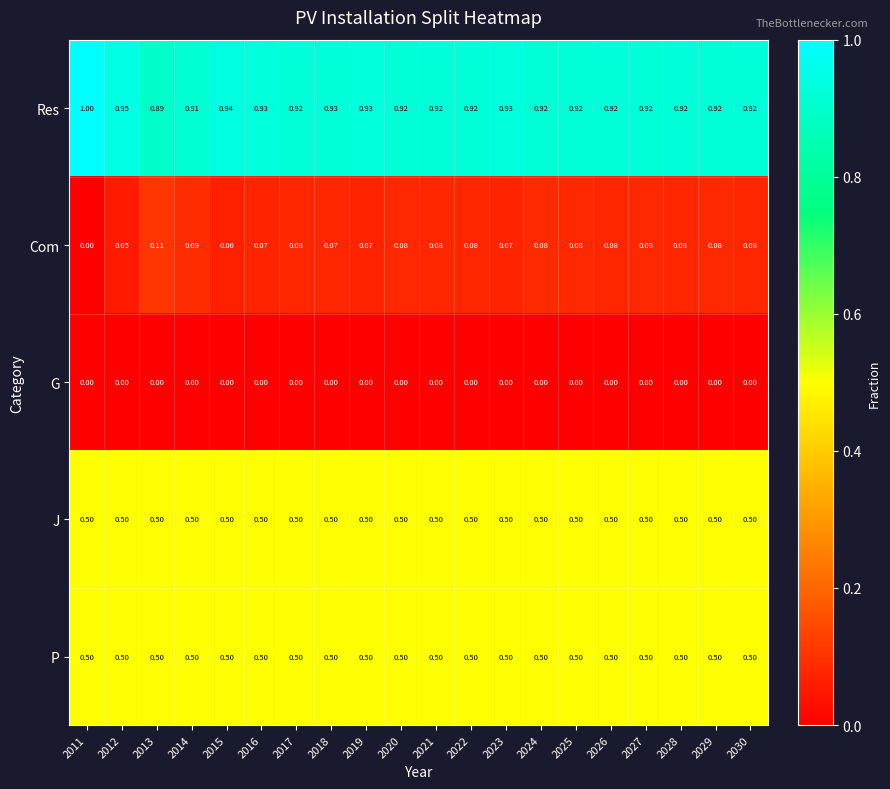

Which series has the largest total across all categories?

Res